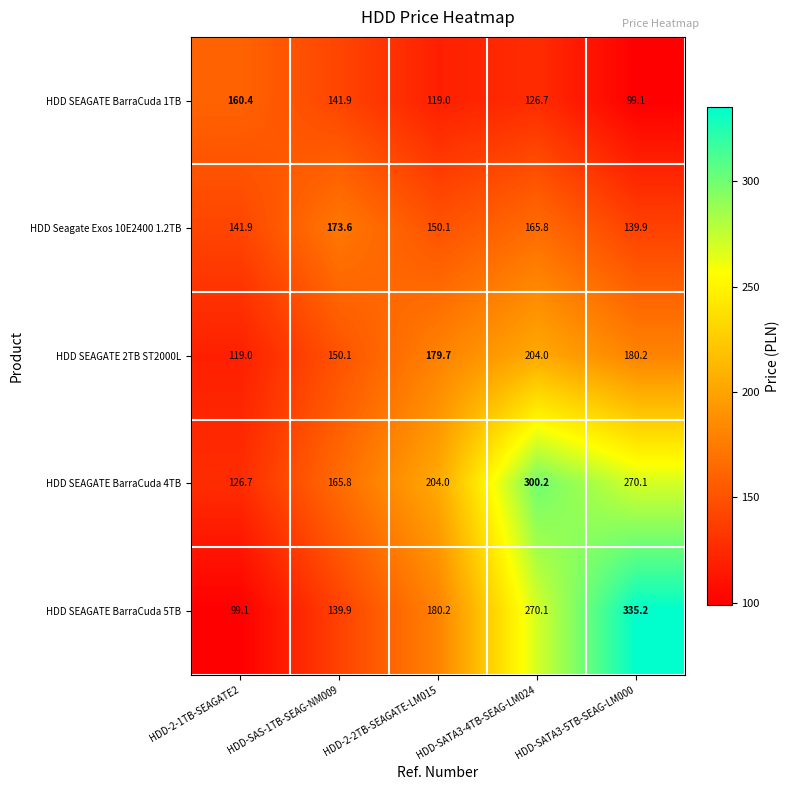

Rank the series at HDD-2-2TB-SEAGATE-LM015 from highest to lowest value.

HDD SEAGATE BarraCuda 4TB, HDD SEAGATE BarraCuda 5TB, HDD SEAGATE 2TB ST2000L, HDD Seagate Exos 10E2400 1.2TB, HDD SEAGATE BarraCuda 1TB